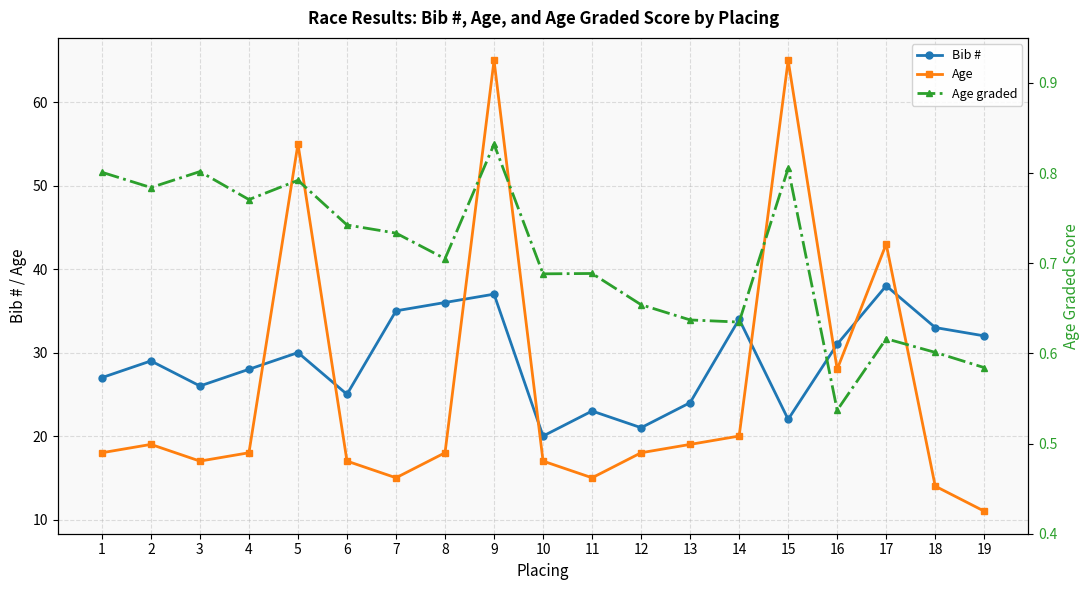

Between which two adjacent categories do Bib # and Age first intersect?

4 and 5